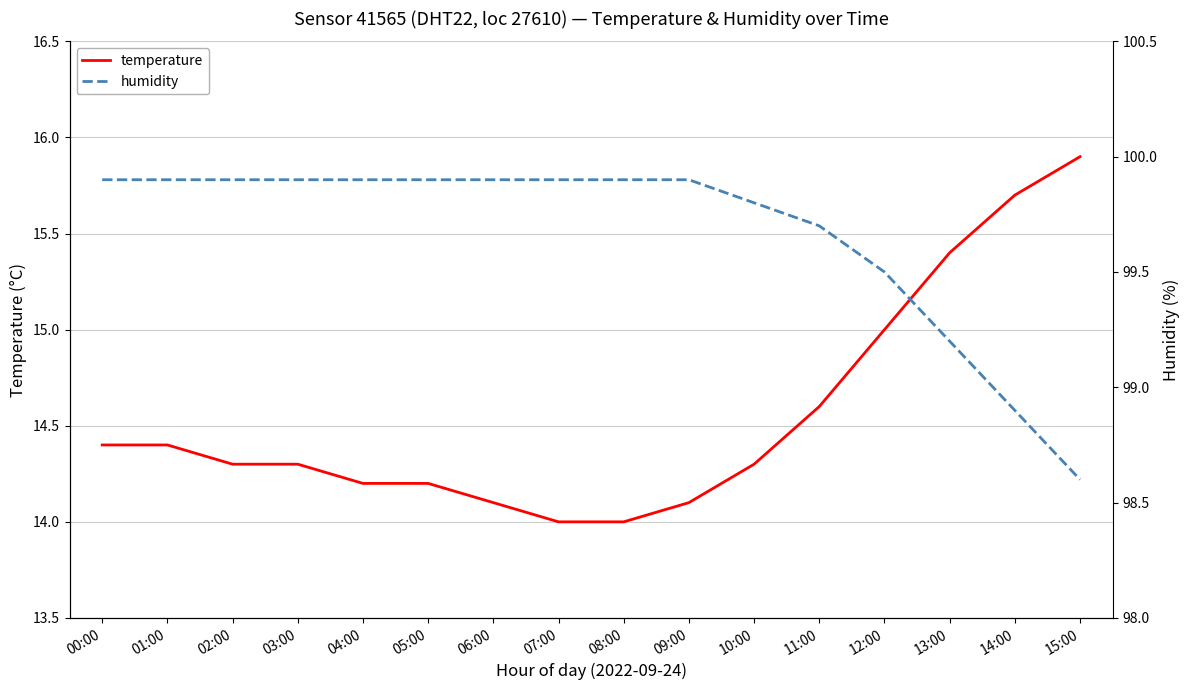

Rank the series by their maximum value, from lowest to highest.

temperature, humidity